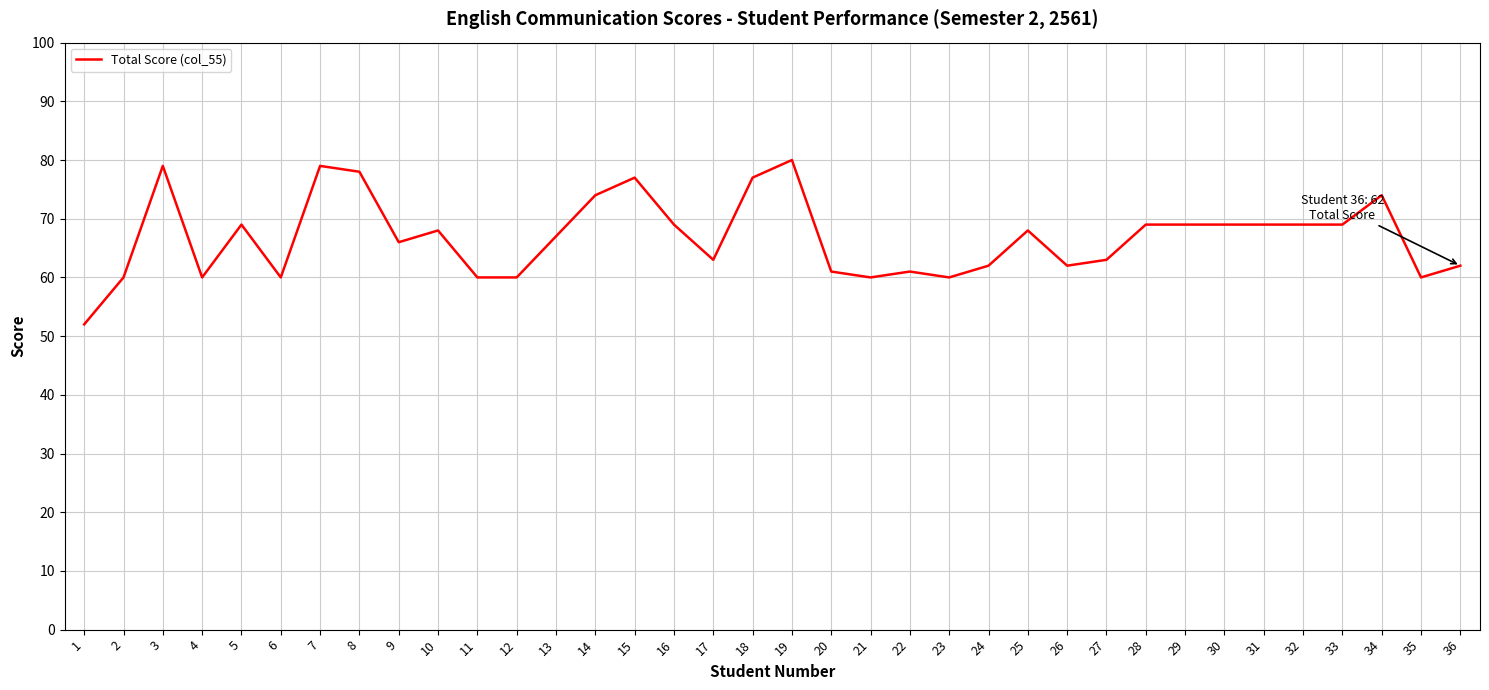

At which category does the chart reach its peak across all series?

19